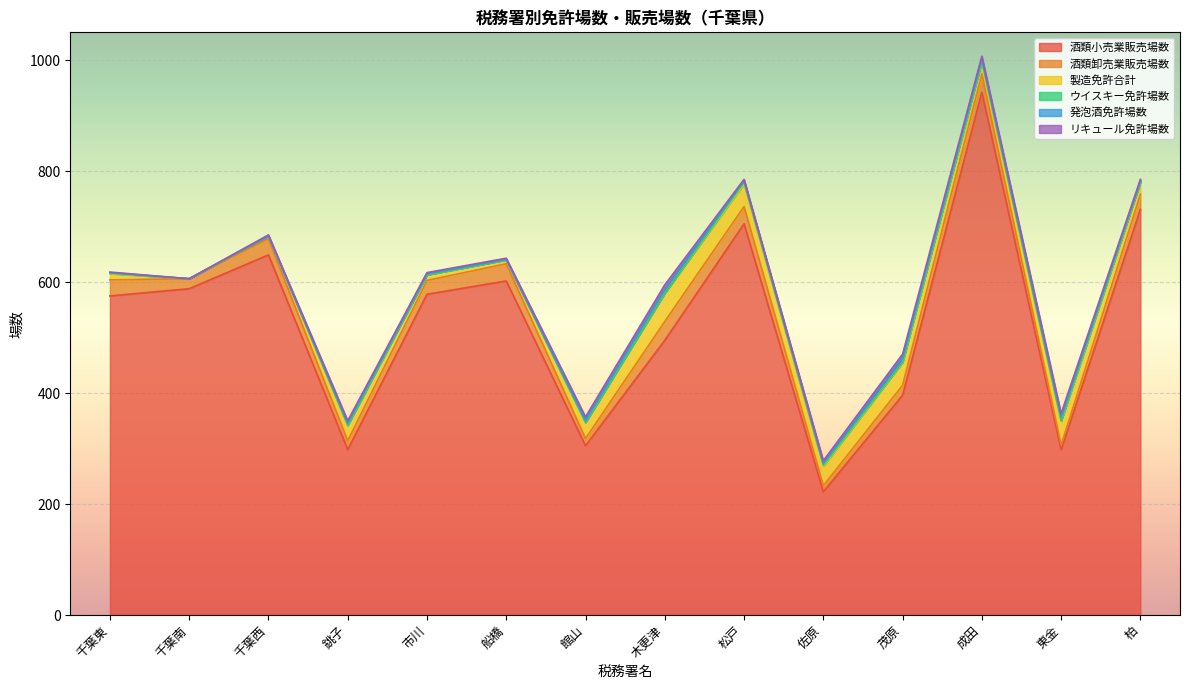

Reading left to right, list all the values displayed in this chart.

酒類小売業販売場数: 千葉東=575	千葉南=588	千葉西=649	銚子=298	市川=578	船橋=602	館山=305	木更津=495	松戸=705	佐原=222	茂原=396	成田=942	東金=298	柏=731
酒類卸売業販売場数: 千葉東=29	千葉南=18	千葉西=29	銚子=16	市川=25	船橋=31	館山=13	木更津=34	松戸=31	佐原=11	茂原=18	成田=33	東金=8	柏=27
製造免許合計: 千葉東=11	千葉南=0	千葉西=5	銚子=28	市川=10	船橋=7	館山=29	木更津=51	松戸=41	佐原=35	茂原=41	成田=23	東金=43	柏=21
ウイスキー免許場数: 千葉東=1	千葉南=0	千葉西=0	銚子=0	市川=0	船橋=0	館山=0	木更津=0	松戸=3	佐原=2	茂原=1	成田=0	東金=1	柏=1
発泡酒免許場数: 千葉東=1	千葉南=0	千葉西=0	銚子=4	市川=2	船橋=1	館山=4	木更津=7	松戸=3	佐原=4	茂原=7	成田=5	東金=7	柏=2
リキュール免許場数: 千葉東=1	千葉南=0	千葉西=2	銚子=4	市川=2	船橋=2	館山=6	木更津=8	松戸=2	佐原=4	茂原=7	成田=4	東金=6	柏=3